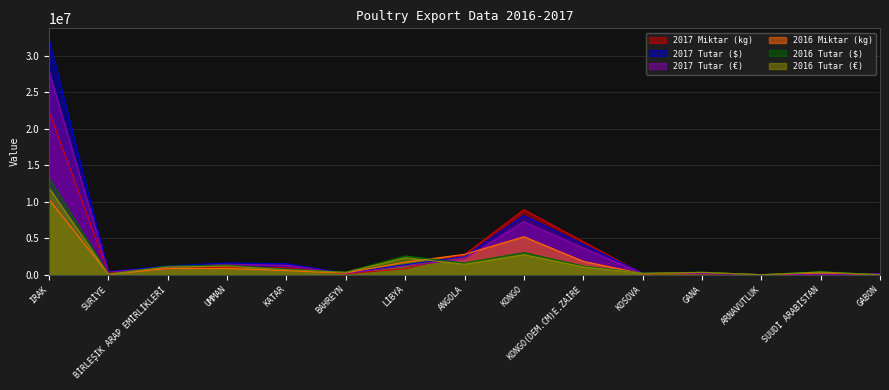

Where does the 2017 Tutar ($) series first go above 1224427?

IRAK